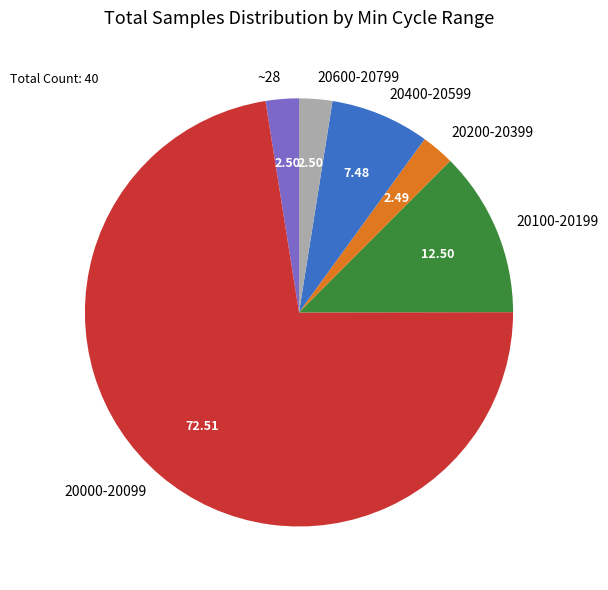

Do 20200-20399 and 20000-20099 together represent more than half of the pie?

Yes